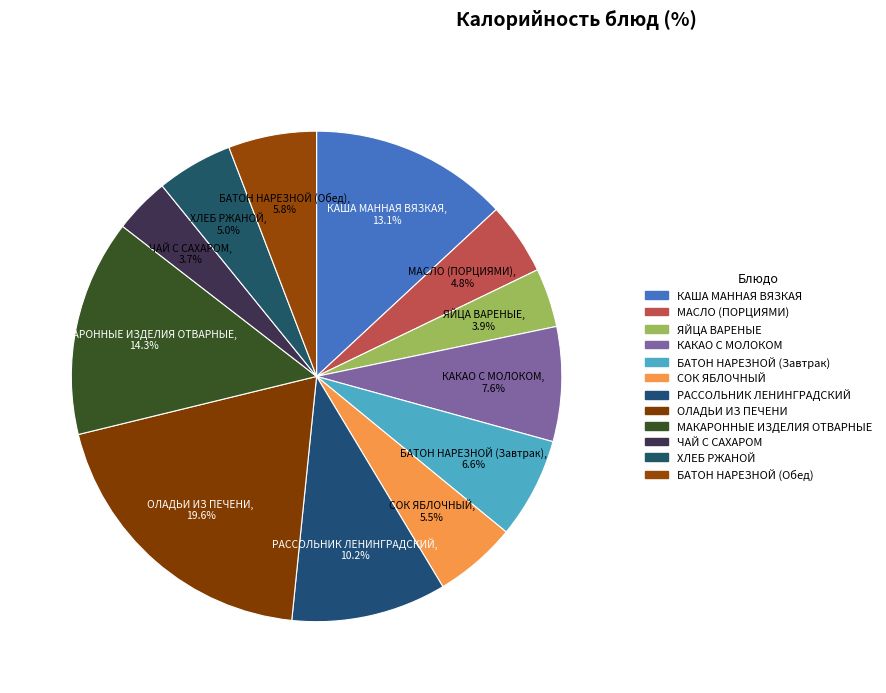

Which category has the biggest portion of the pie?

ОЛАДЬИ ИЗ ПЕЧЕНИ